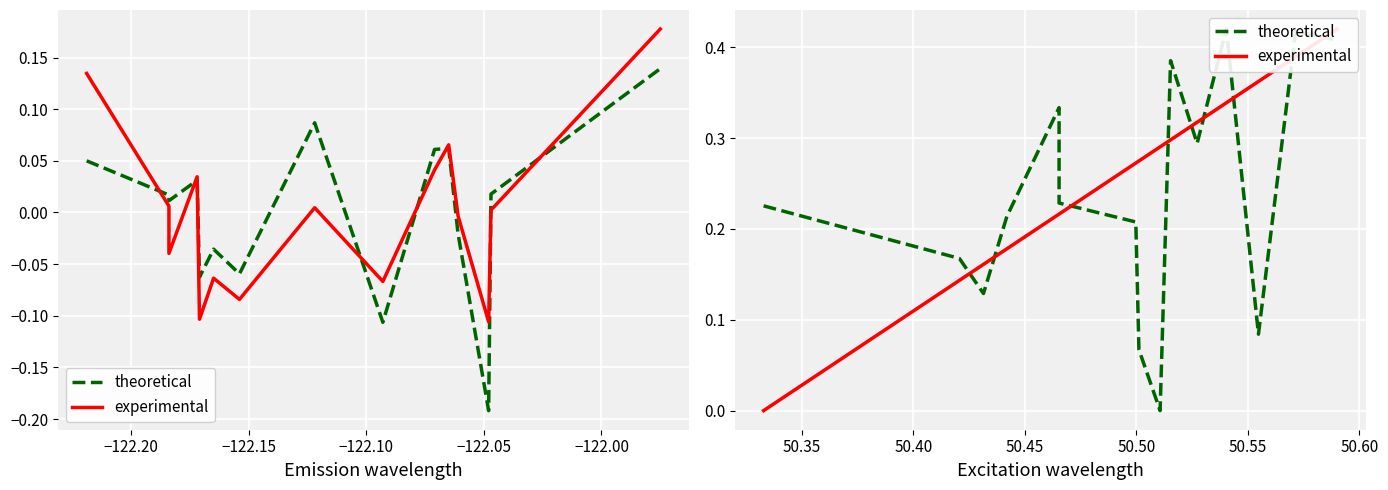

How many lines are shown in the chart?

2